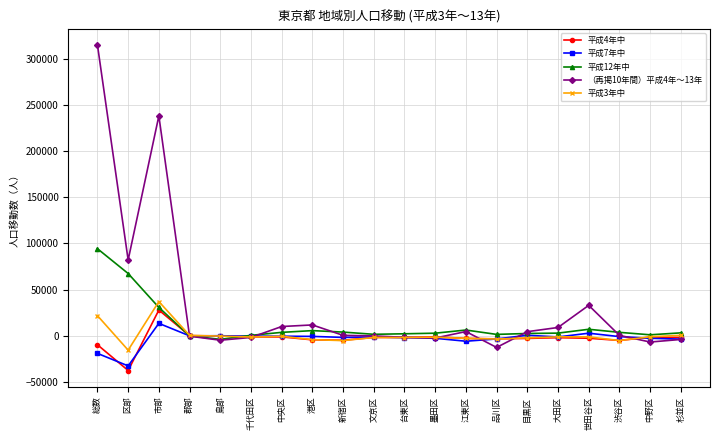

Rank the series by their maximum value, from highest to lowest.

（再掲10年間）平成4年～13年, 平成12年中, 平成3年中, 平成4年中, 平成7年中